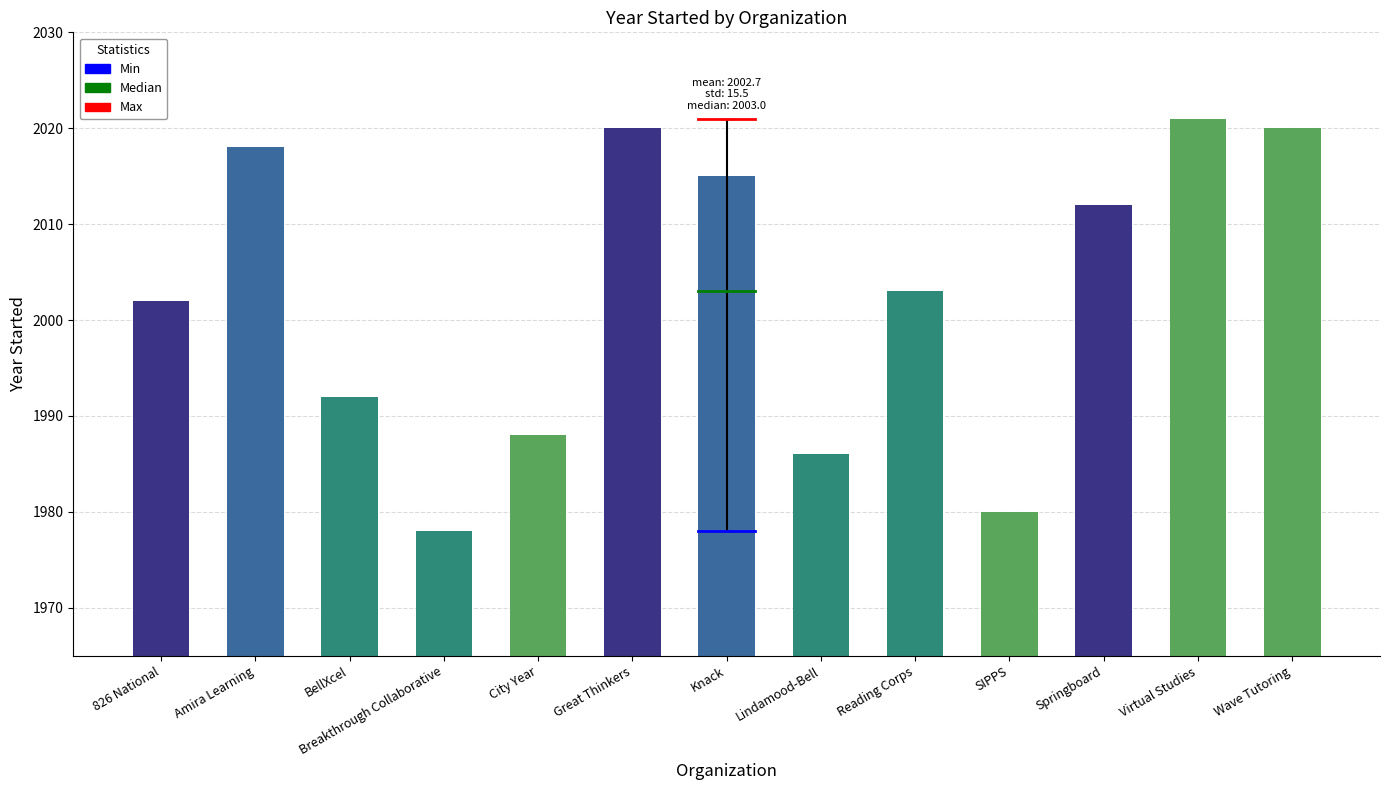

The value at Knack is 2015. True or false?

True